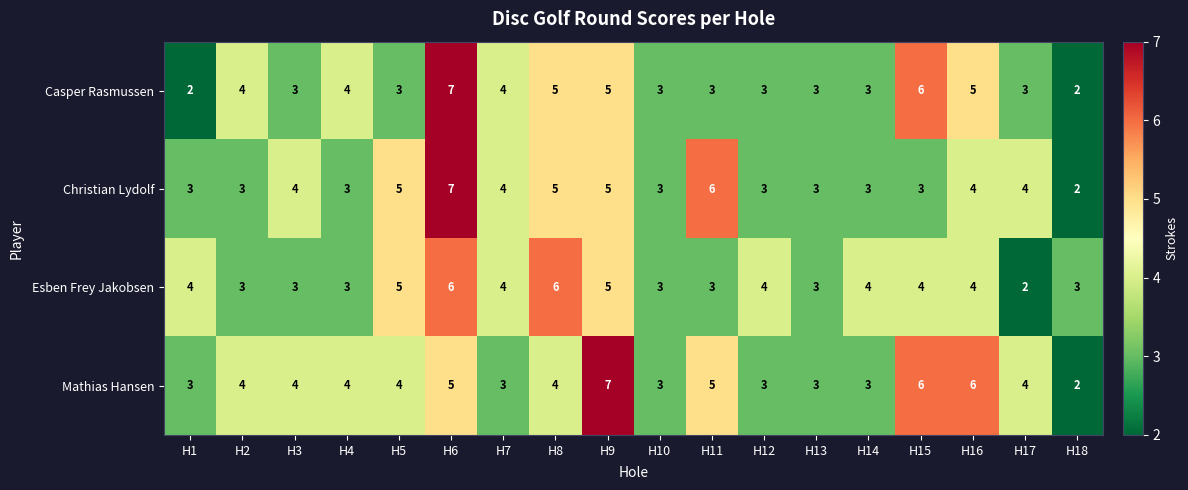

Is it true that Christian Lydolf equals 4 at H4?

False